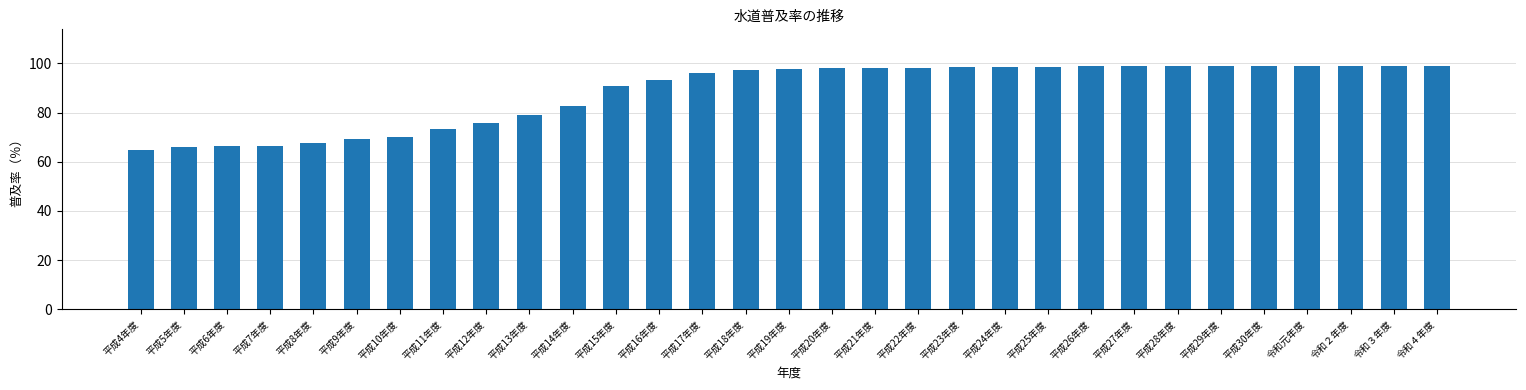

What is the minimum value shown in the chart?

64.7